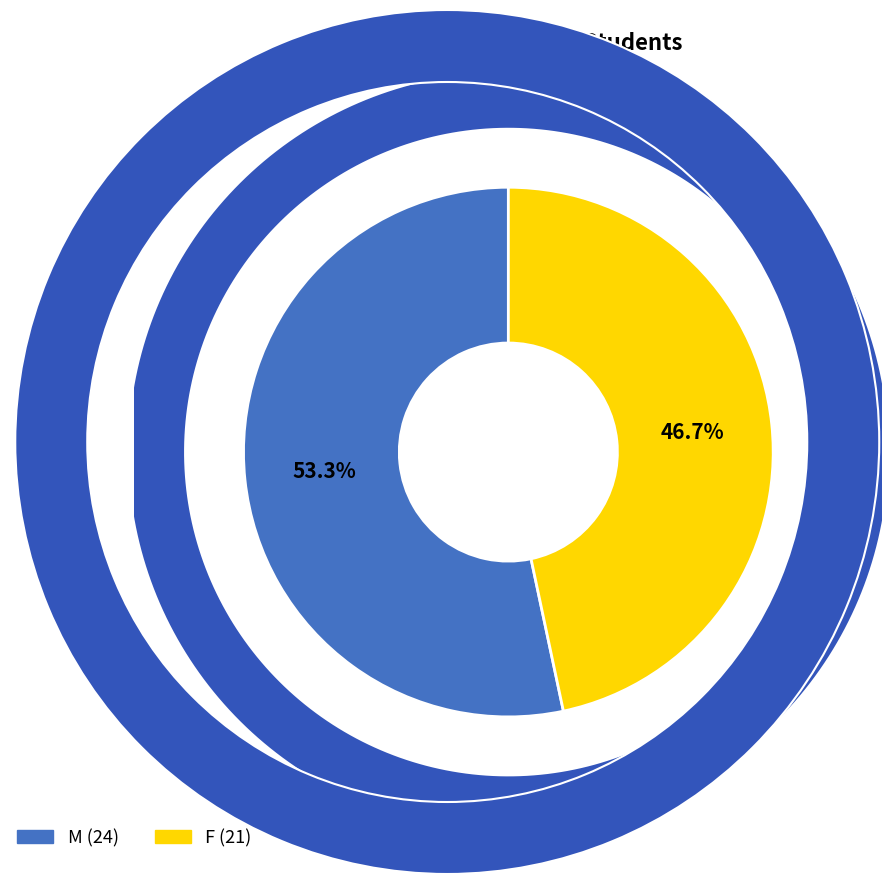

Which slice is the largest?

M